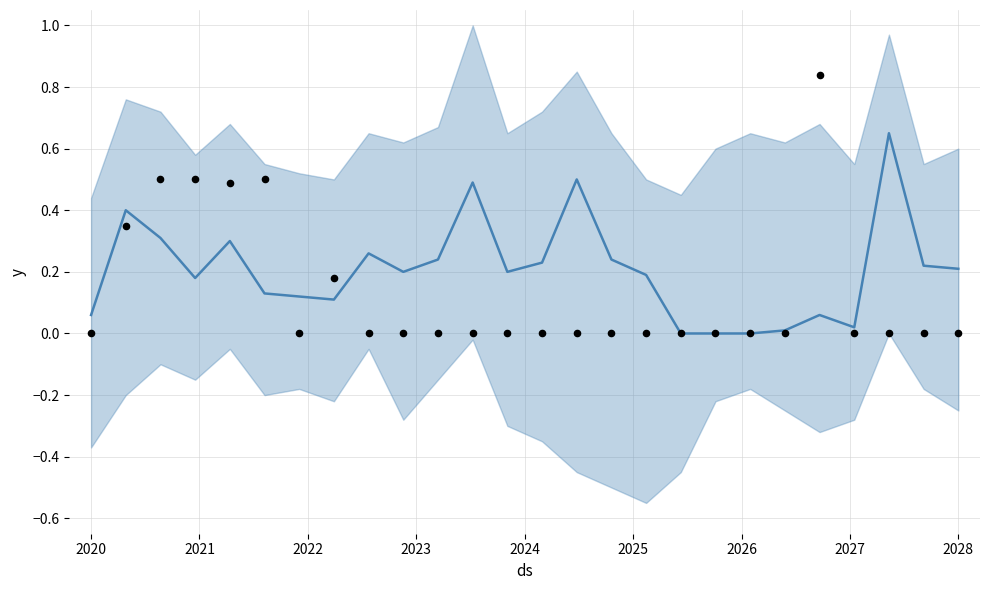

What is the total value across all series at 2028?

0.2